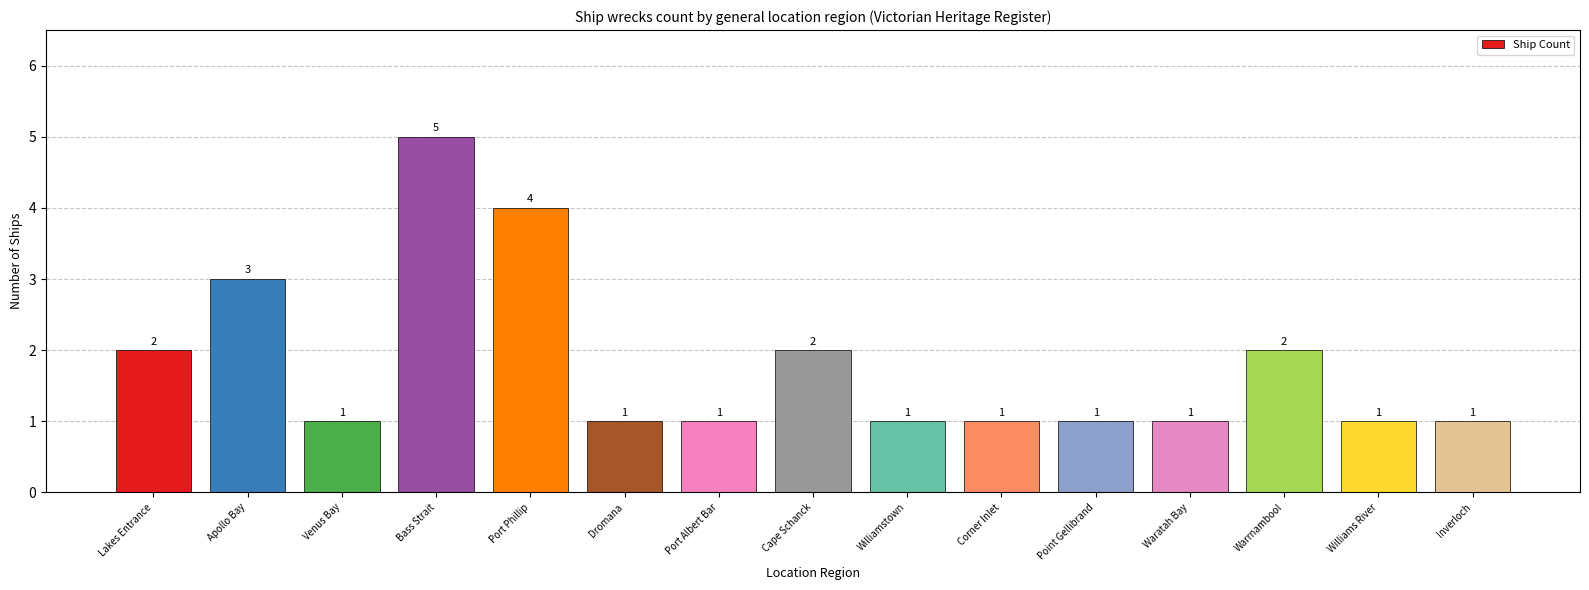

What is the difference between the maximum and second lowest values?

4